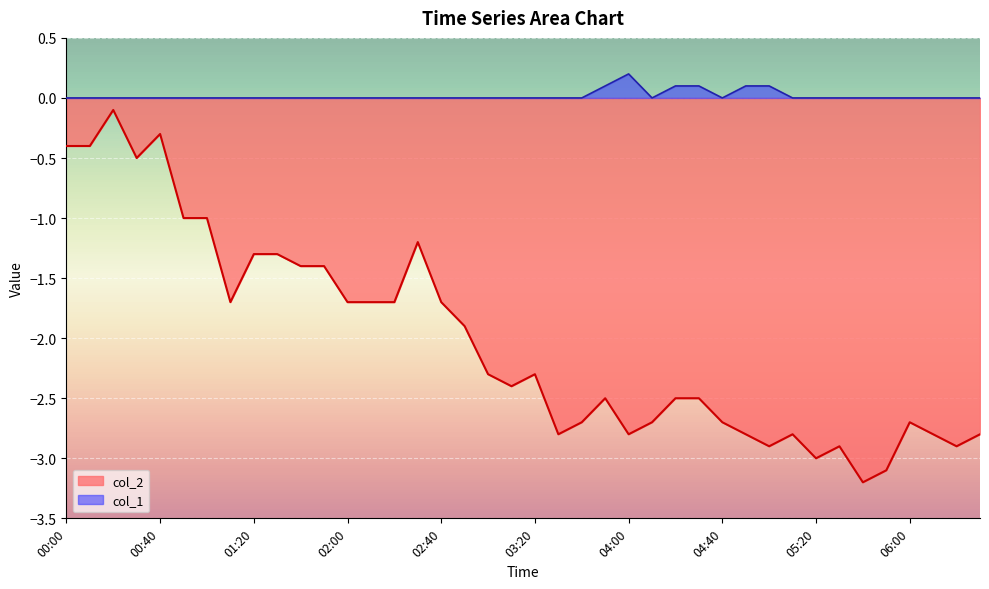

How many col_1 values are between 0 and 1?

40